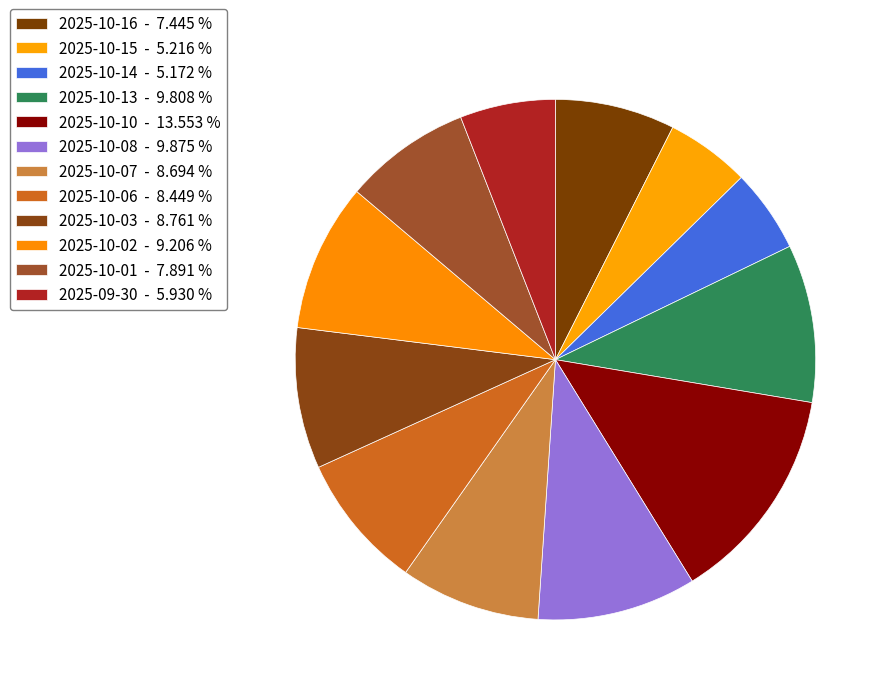

True or false: 2025-10-03 accounts for 22% of the total.

False